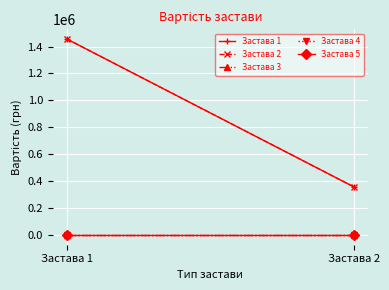

What is the total value across all series at Застава 2?

715000